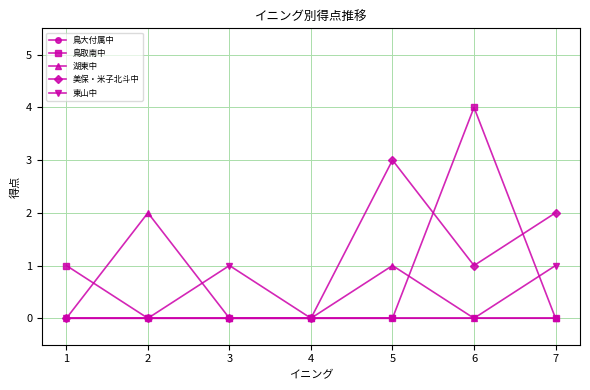

At which category is the sum across all series the highest?

6